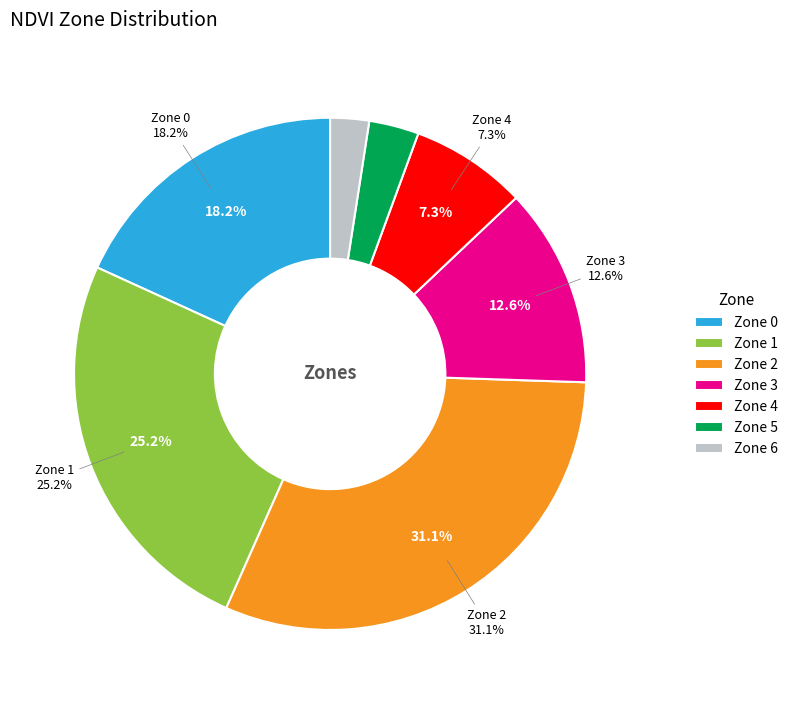

Does any single category account for the majority?

No